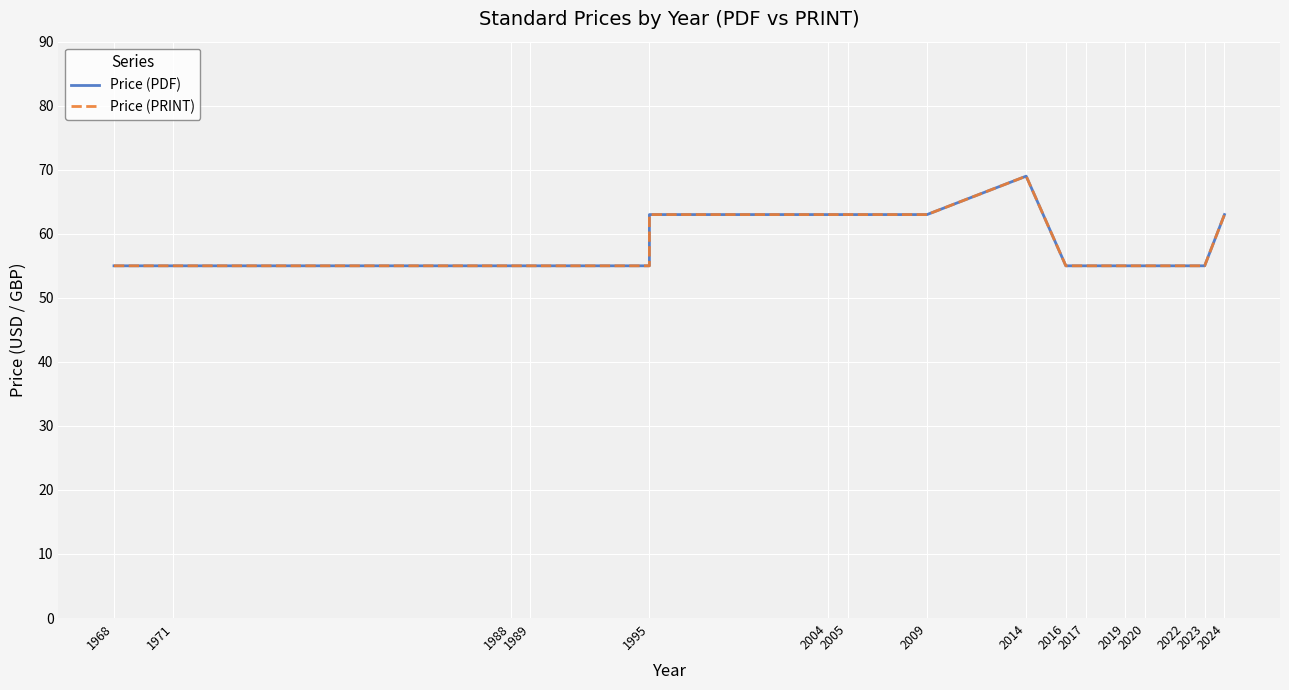

True or false: Price (PDF) and Price (PRINT) cross at least once.

False